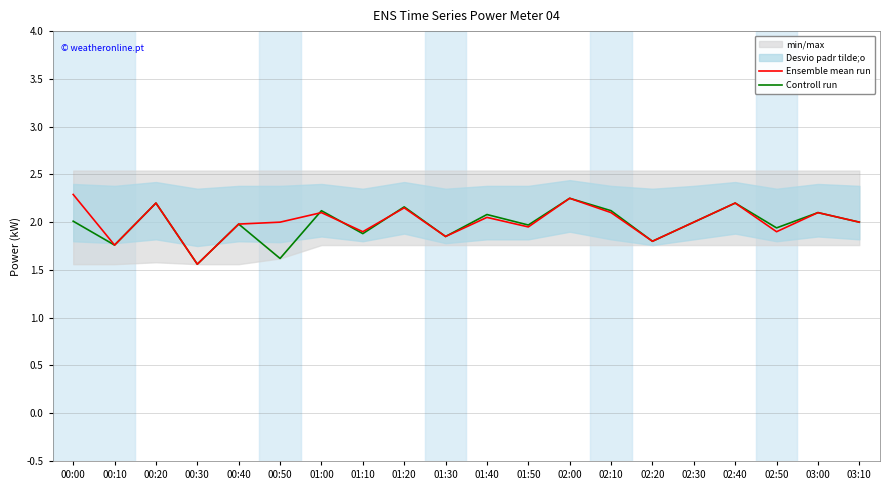

At which category is the sum across all series the highest?

02:00